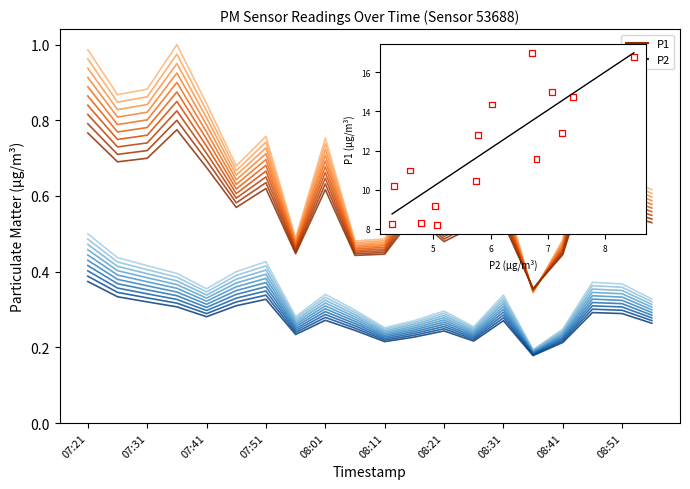

What are all the series names shown in the legend?

P1, P2